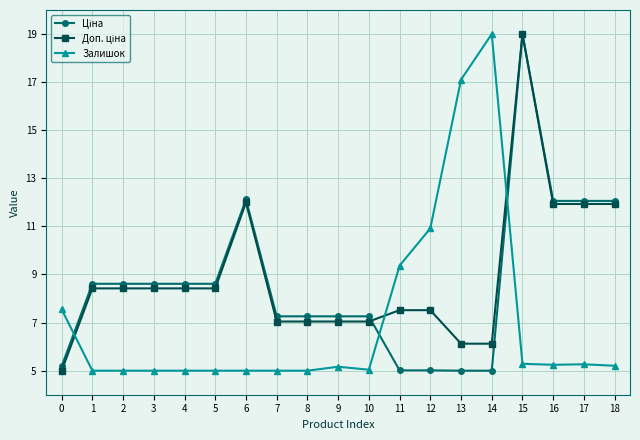

The Залишок series shows 7.3 at 3. True or false?

False